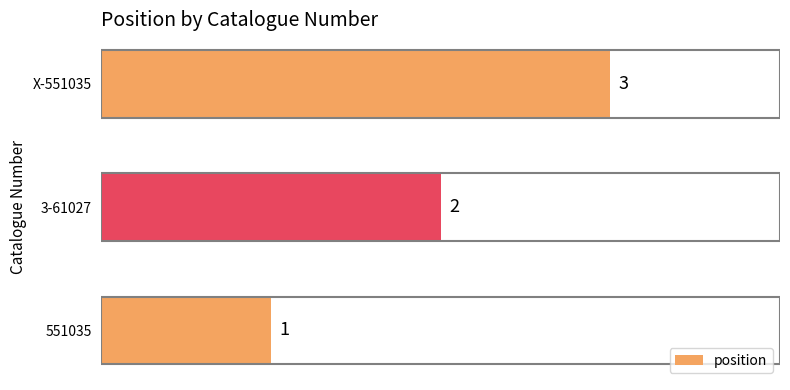

How many distinct data groups are displayed?

1